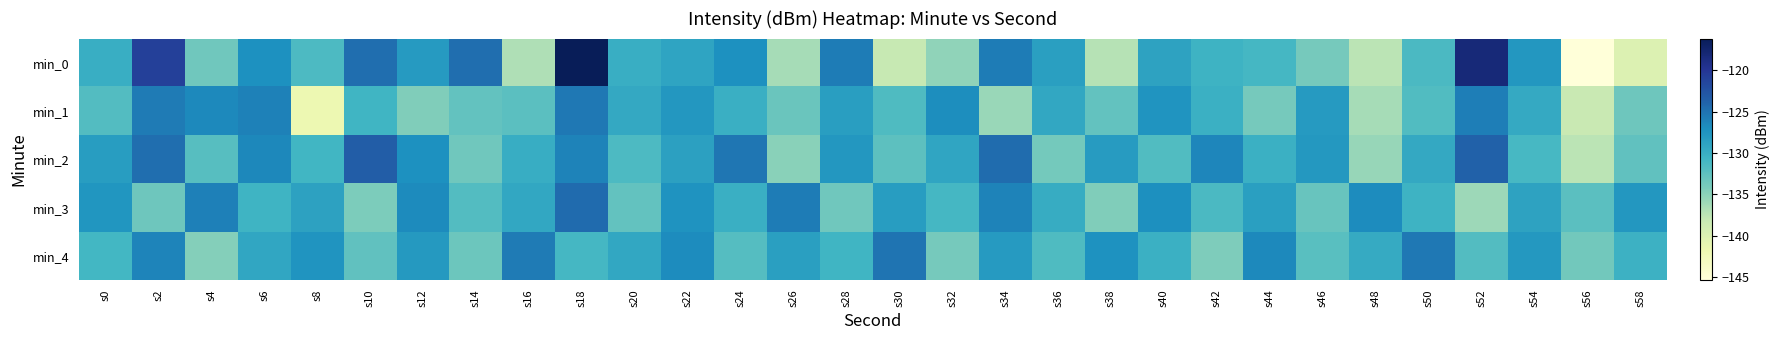

Which series changed the most between s34 and s56?

min_0